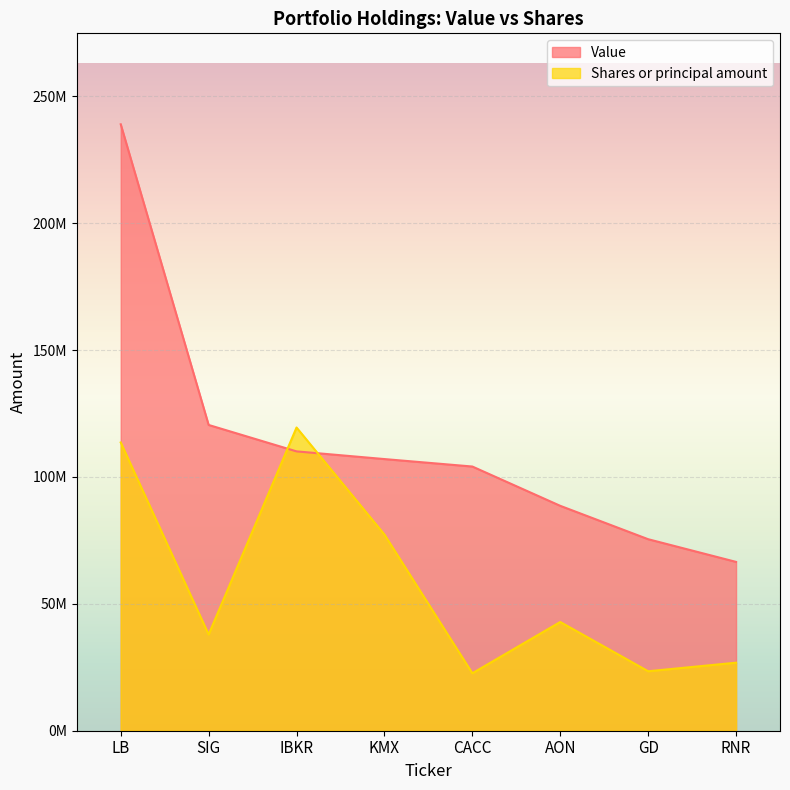

Count the number of data series in this chart.

2